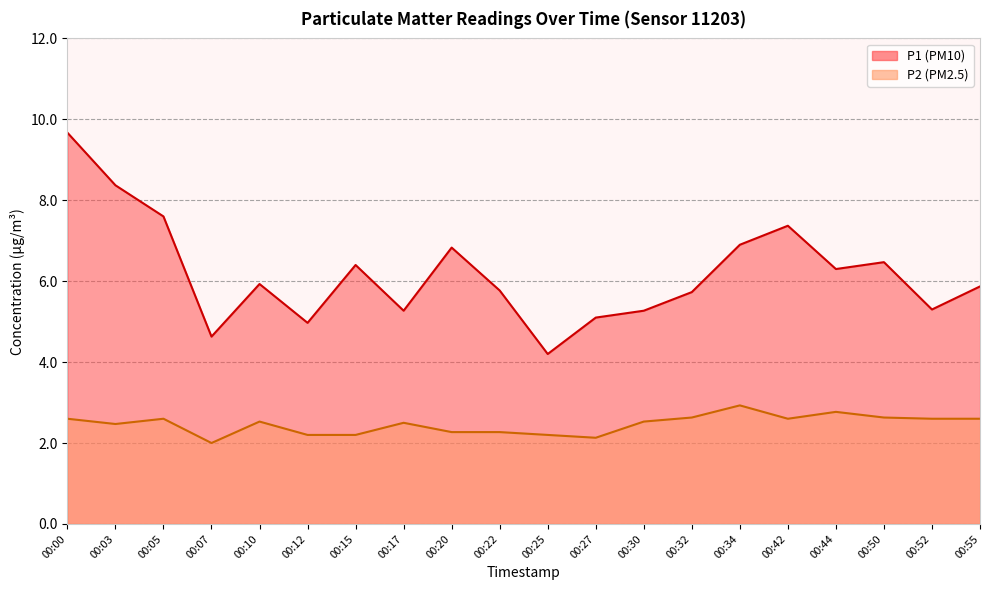

At which label does P2 reach its peak?

00:34